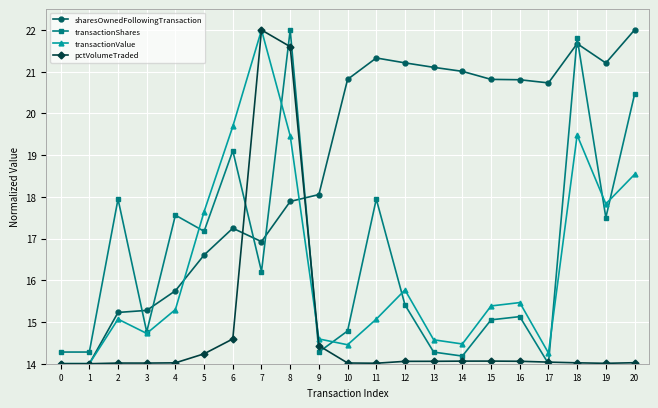

What is the lowest value of the transactionShares series?

14.0